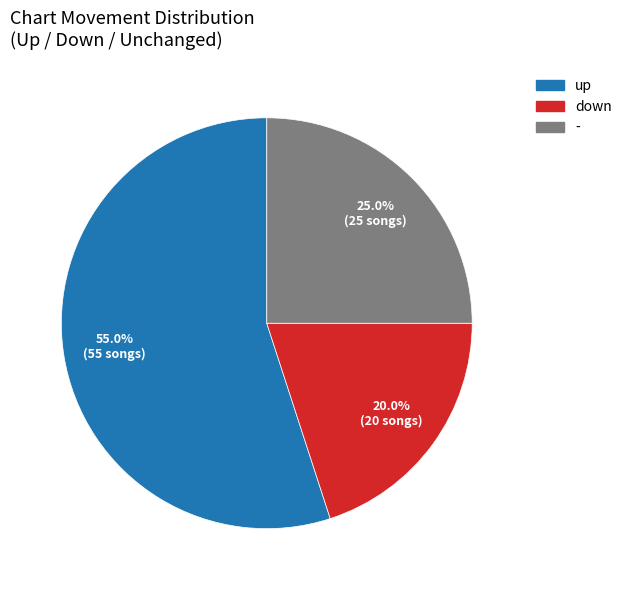

Does - represent more than half of the total?

No